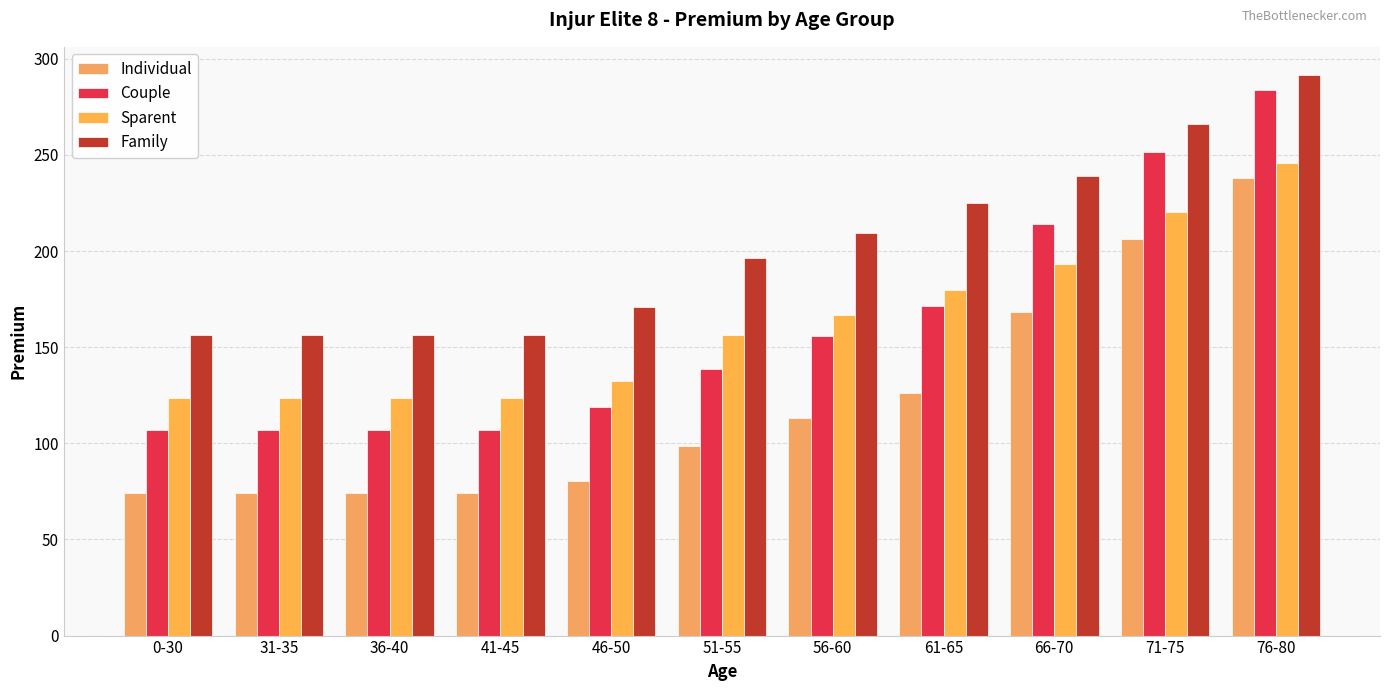

What is the sum of all Couple values?

1761.2